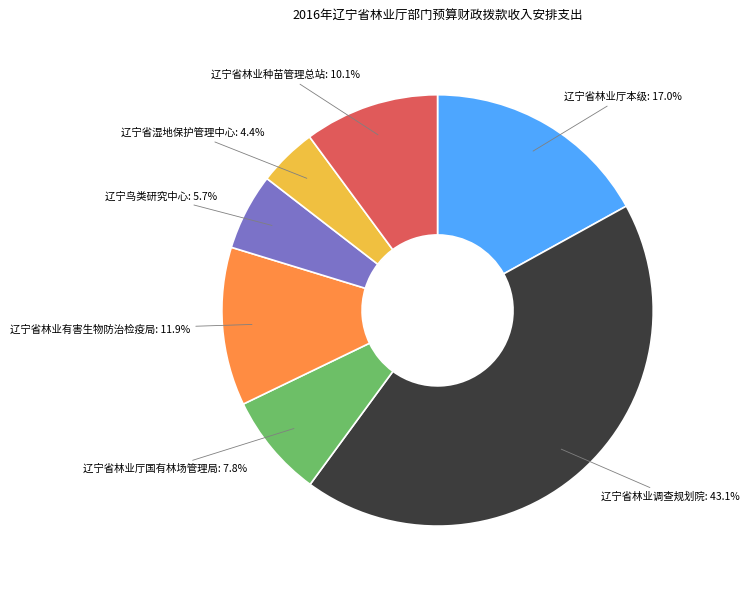

What is the smallest slice in the pie chart?

辽宁省湿地保护管理中心